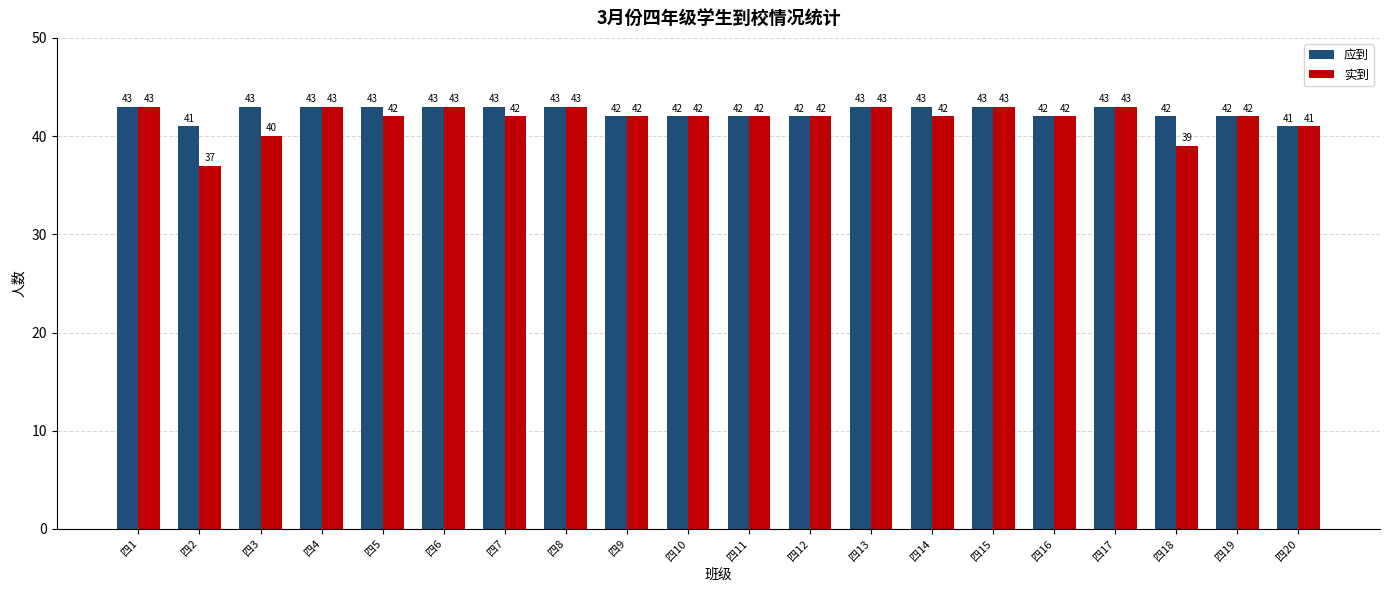

What value does the 应到 series have at 四19?

42